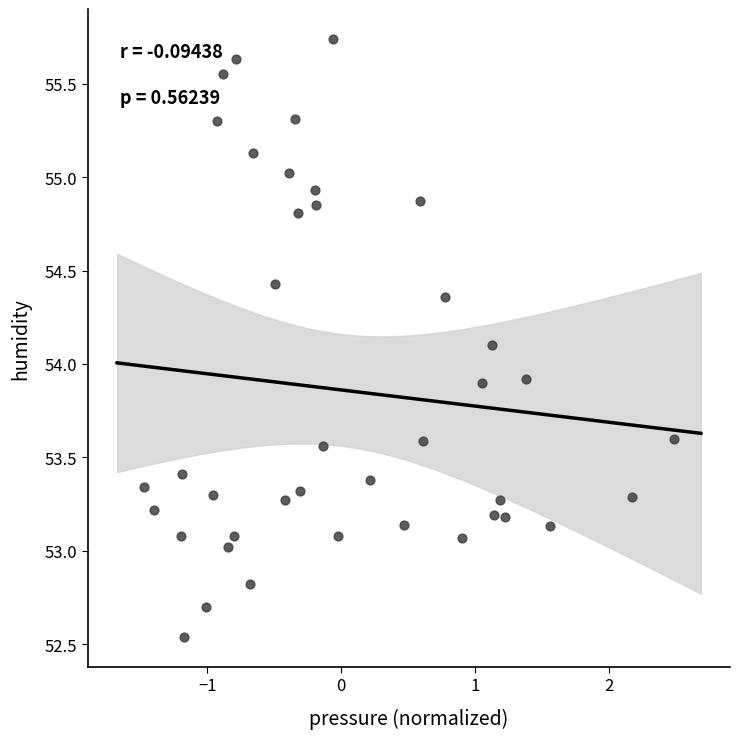

What is the range of Y values (max minus min)?

3.2